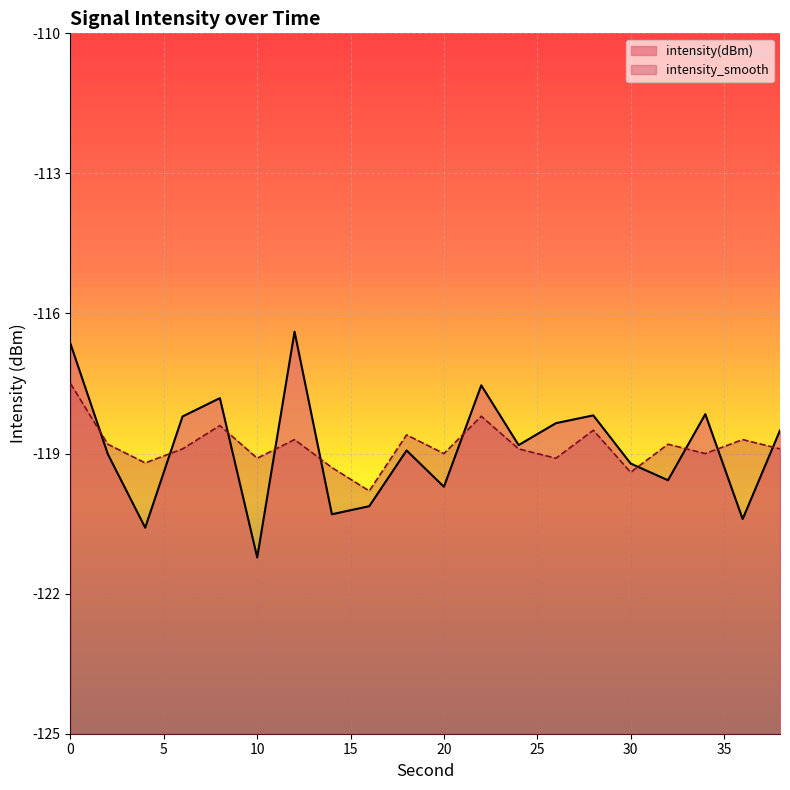

How many times do intensity(dBm) and intensity_smooth cross each other?

10